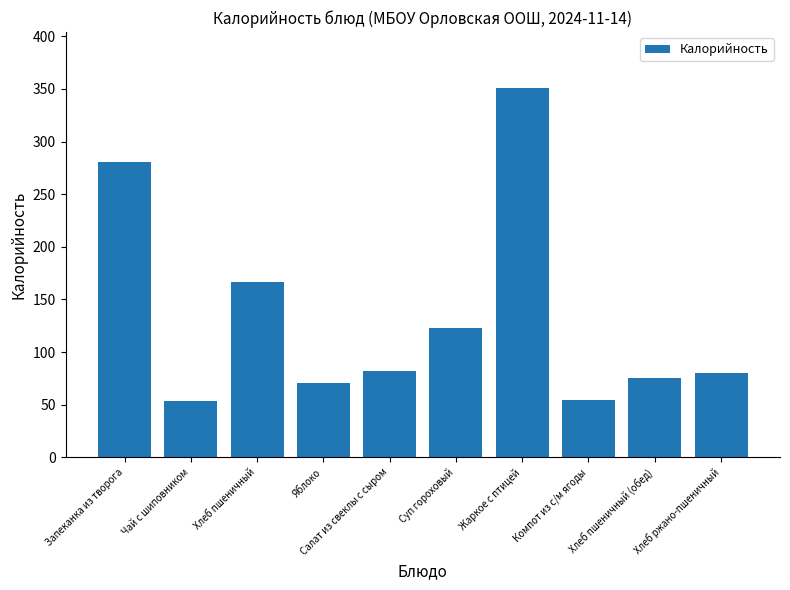

Is it true that the value at Компот из с/м ягоды is 80.7?

False